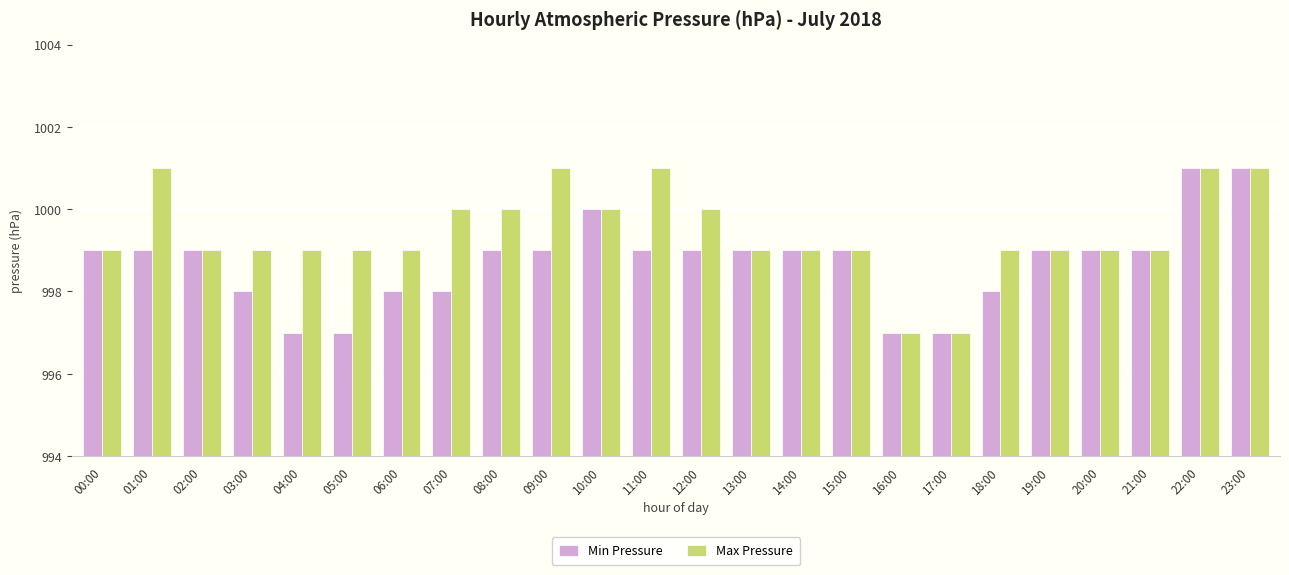

What is the value of the Min Pressure bar at the 12th from the left?

999